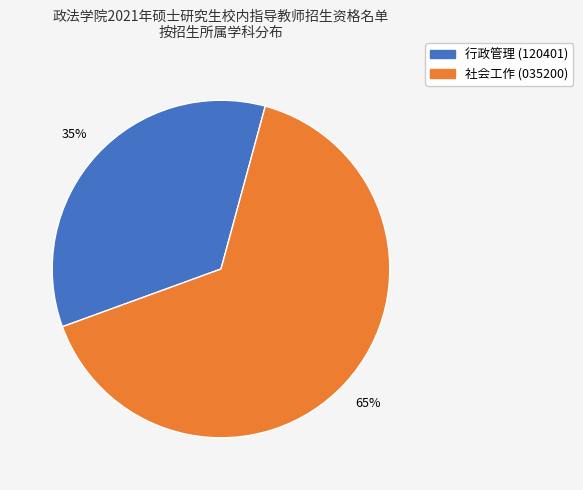

Does 行政管理 (120401) represent more than half of the total?

No